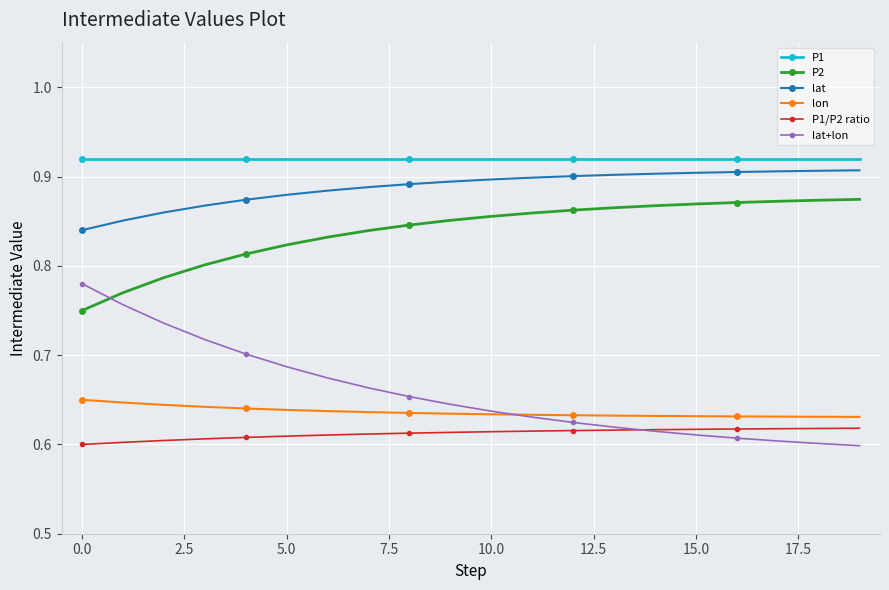

What is the value of the P1/P2 ratio point at the 6th from the left?

0.6